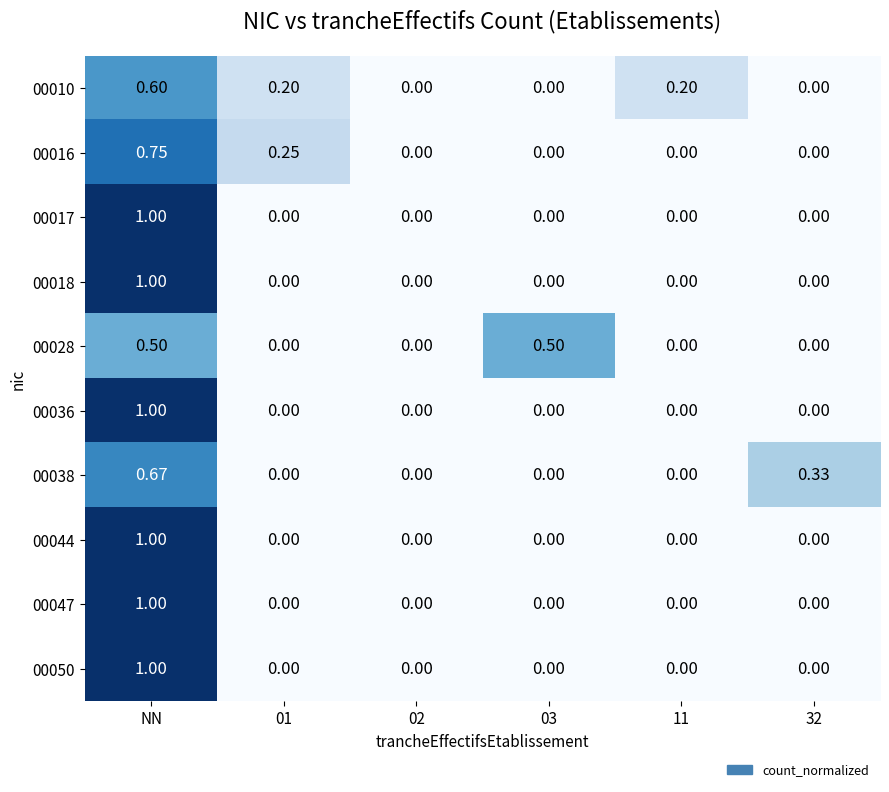

At which category is the sum across all series the highest?

NN